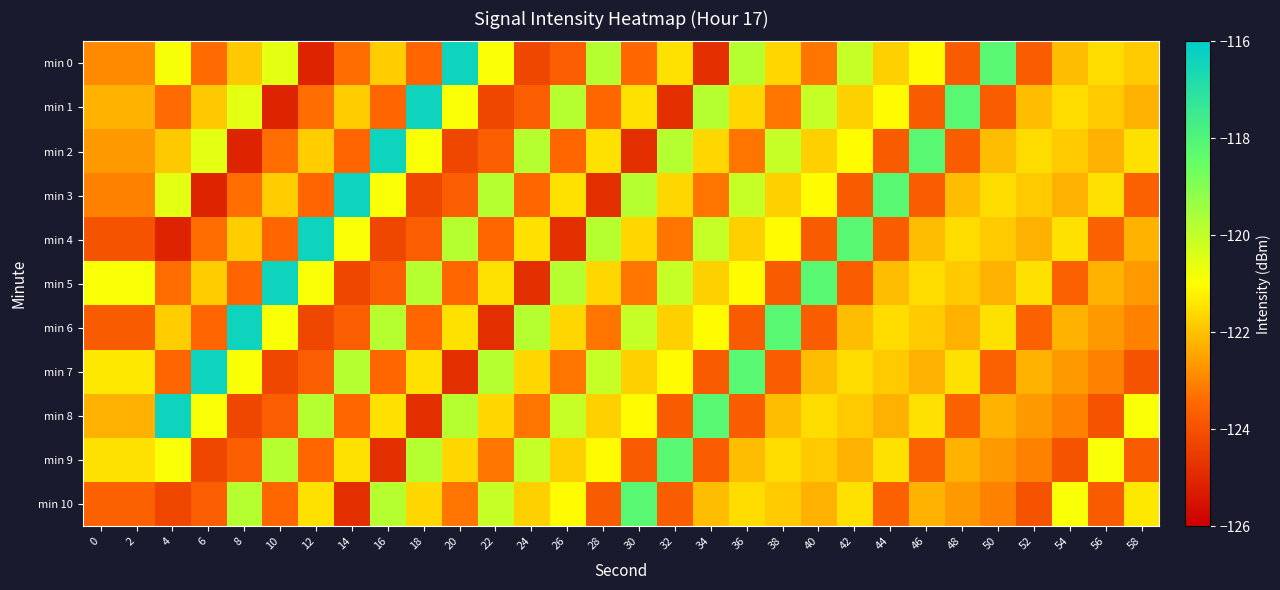

Reading left to right, transcribe all the data shown in this chart.

min 0: 0=-122.9	2=-122.9	4=-120.8	6=-123.4	8=-121.9	10=-120.6	12=-125.1	14=-123.4	16=-121.8	18=-123.5	20=-116.4	22=-120.9	24=-124.3	26=-123.7	28=-119.8	30=-123.5	32=-121.5	34=-124.8	36=-119.8	38=-121.6	40=-123.2	42=-120.1	44=-121.8	46=-121.1	48=-123.7	50=-118.2	52=-123.7	54=-122.1	56=-121.6	58=-121.8
min 1: 0=-122.2	2=-122.2	4=-123.4	6=-121.9	8=-120.6	10=-125.1	12=-123.4	14=-121.8	16=-123.5	18=-116.4	20=-120.9	22=-124.3	24=-123.7	26=-119.8	28=-123.5	30=-121.5	32=-124.8	34=-119.8	36=-121.6	38=-123.2	40=-120.1	42=-121.8	44=-121.1	46=-123.7	48=-118.2	50=-123.7	52=-122.1	54=-121.6	56=-121.8	58=-122.3
min 2: 0=-122.7	2=-122.7	4=-121.9	6=-120.6	8=-125.1	10=-123.4	12=-121.8	14=-123.5	16=-116.4	18=-120.9	20=-124.3	22=-123.7	24=-119.8	26=-123.5	28=-121.5	30=-124.8	32=-119.8	34=-121.6	36=-123.2	38=-120.1	40=-121.8	42=-121.1	44=-123.7	46=-118.2	48=-123.7	50=-122.1	52=-121.6	54=-121.8	56=-122.3	58=-121.5
min 3: 0=-123.1	2=-123.1	4=-120.6	6=-125.1	8=-123.4	10=-121.8	12=-123.5	14=-116.4	16=-120.9	18=-124.3	20=-123.7	22=-119.8	24=-123.5	26=-121.5	28=-124.8	30=-119.8	32=-121.6	34=-123.2	36=-120.1	38=-121.8	40=-121.1	42=-123.7	44=-118.2	46=-123.7	48=-122.1	50=-121.6	52=-121.8	54=-122.3	56=-121.5	58=-123.6
min 4: 0=-123.9	2=-123.9	4=-125.1	6=-123.4	8=-121.8	10=-123.5	12=-116.4	14=-120.9	16=-124.3	18=-123.7	20=-119.8	22=-123.5	24=-121.5	26=-124.8	28=-119.8	30=-121.6	32=-123.2	34=-120.1	36=-121.8	38=-121.1	40=-123.7	42=-118.2	44=-123.7	46=-122.1	48=-121.6	50=-121.8	52=-122.3	54=-121.5	56=-123.6	58=-122.2
min 5: 0=-120.9	2=-120.9	4=-123.4	6=-121.8	8=-123.5	10=-116.4	12=-120.9	14=-124.3	16=-123.7	18=-119.8	20=-123.5	22=-121.5	24=-124.8	26=-119.8	28=-121.6	30=-123.2	32=-120.1	34=-121.8	36=-121.1	38=-123.7	40=-118.2	42=-123.7	44=-122.1	46=-121.6	48=-121.8	50=-122.3	52=-121.5	54=-123.6	56=-122.2	58=-122.7
min 6: 0=-123.7	2=-123.7	4=-121.8	6=-123.5	8=-116.4	10=-120.9	12=-124.3	14=-123.7	16=-119.8	18=-123.5	20=-121.5	22=-124.8	24=-119.8	26=-121.6	28=-123.2	30=-120.1	32=-121.8	34=-121.1	36=-123.7	38=-118.2	40=-123.7	42=-122.1	44=-121.6	46=-121.8	48=-122.3	50=-121.5	52=-123.6	54=-122.2	56=-122.7	58=-123.1
min 7: 0=-121.4	2=-121.4	4=-123.5	6=-116.4	8=-120.9	10=-124.3	12=-123.7	14=-119.8	16=-123.5	18=-121.5	20=-124.8	22=-119.8	24=-121.6	26=-123.2	28=-120.1	30=-121.8	32=-121.1	34=-123.7	36=-118.2	38=-123.7	40=-122.1	42=-121.6	44=-121.8	46=-122.3	48=-121.5	50=-123.6	52=-122.2	54=-122.7	56=-123.1	58=-123.9
min 8: 0=-122.3	2=-122.3	4=-116.4	6=-120.9	8=-124.3	10=-123.7	12=-119.8	14=-123.5	16=-121.5	18=-124.8	20=-119.8	22=-121.6	24=-123.2	26=-120.1	28=-121.8	30=-121.1	32=-123.7	34=-118.2	36=-123.7	38=-122.1	40=-121.6	42=-121.8	44=-122.3	46=-121.5	48=-123.6	50=-122.2	52=-122.7	54=-123.1	56=-123.9	58=-120.9
min 9: 0=-121.5	2=-121.5	4=-120.9	6=-124.3	8=-123.7	10=-119.8	12=-123.5	14=-121.5	16=-124.8	18=-119.8	20=-121.6	22=-123.2	24=-120.1	26=-121.8	28=-121.1	30=-123.7	32=-118.2	34=-123.7	36=-122.1	38=-121.6	40=-121.8	42=-122.3	44=-121.5	46=-123.6	48=-122.2	50=-122.7	52=-123.1	54=-123.9	56=-120.9	58=-123.7
min 10: 0=-123.6	2=-123.6	4=-124.3	6=-123.7	8=-119.8	10=-123.5	12=-121.5	14=-124.8	16=-119.8	18=-121.6	20=-123.2	22=-120.1	24=-121.8	26=-121.1	28=-123.7	30=-118.2	32=-123.7	34=-122.1	36=-121.6	38=-121.8	40=-122.3	42=-121.5	44=-123.6	46=-122.2	48=-122.7	50=-123.1	52=-123.9	54=-120.9	56=-123.7	58=-121.4